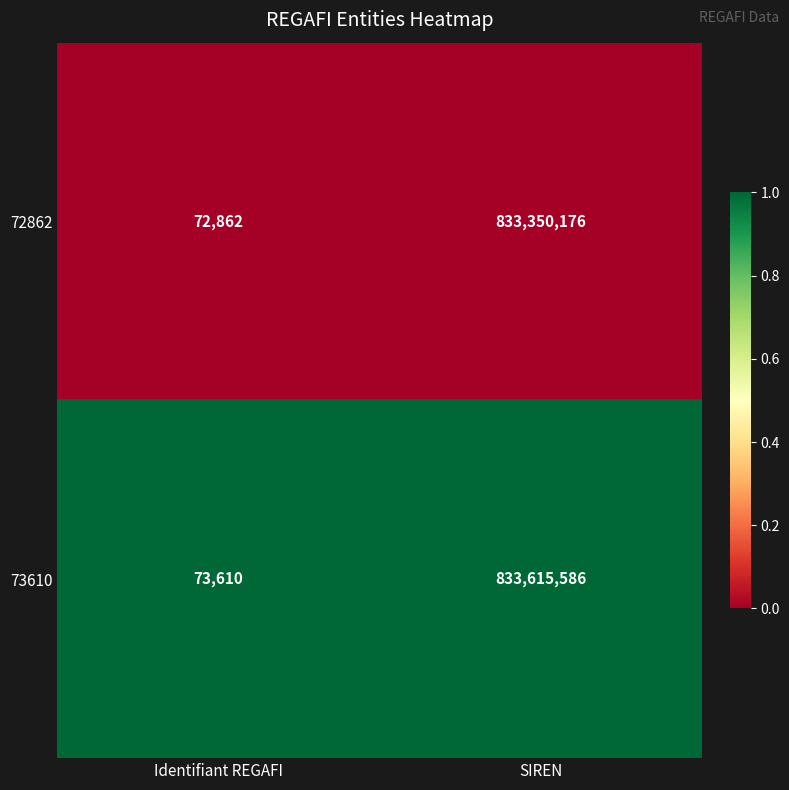

Read the 73610 value at Identifiant REGAFI.

73610